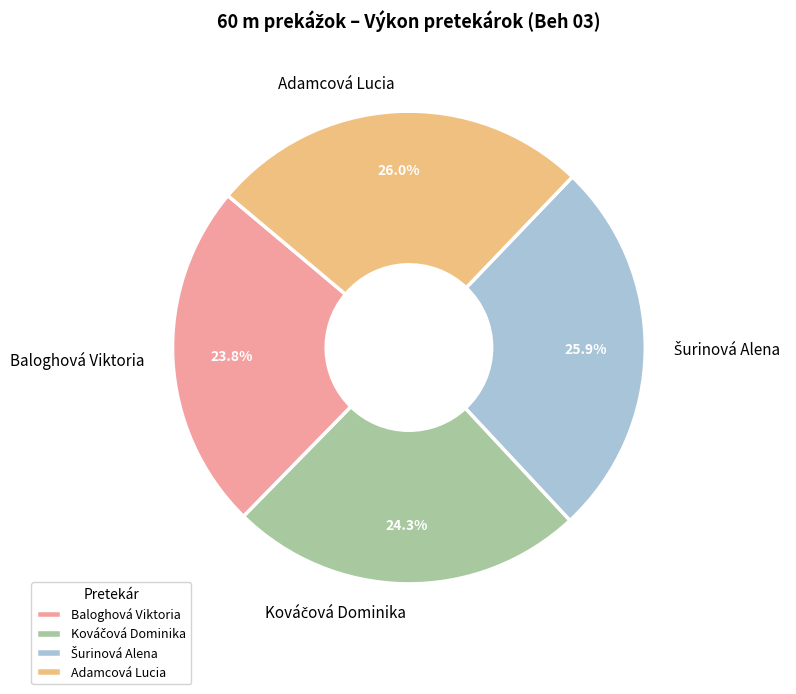

Does any single category account for the majority?

No